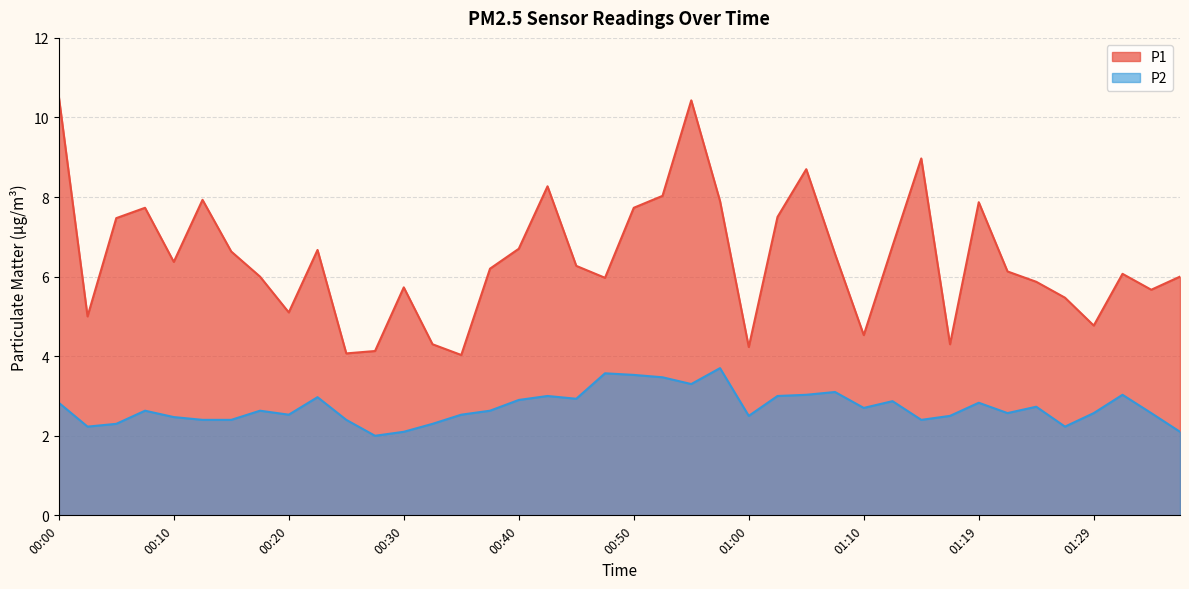

How many lines are shown in the chart?

2